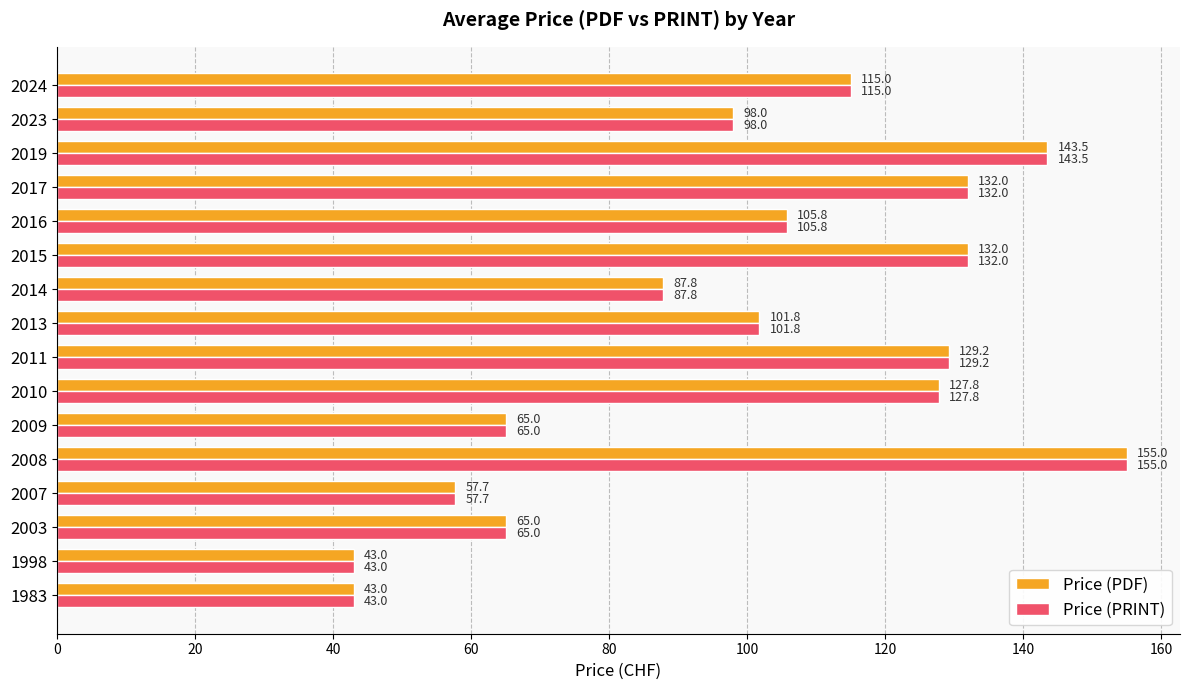

What is the highest value of the Price (PDF) series?

155.0